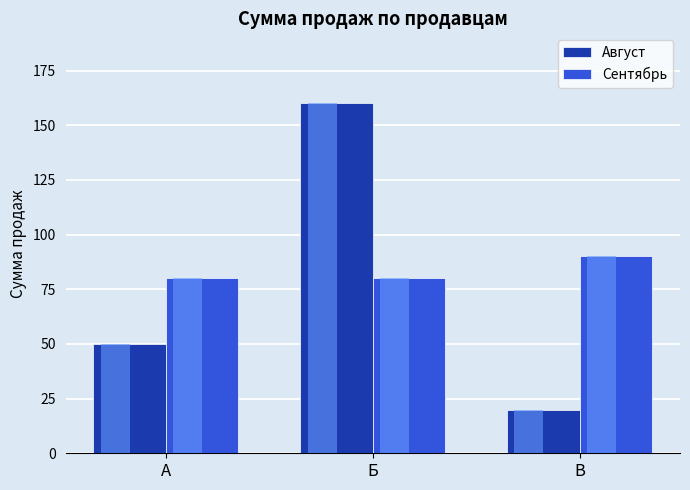

At which label does Август reach its minimum?

В